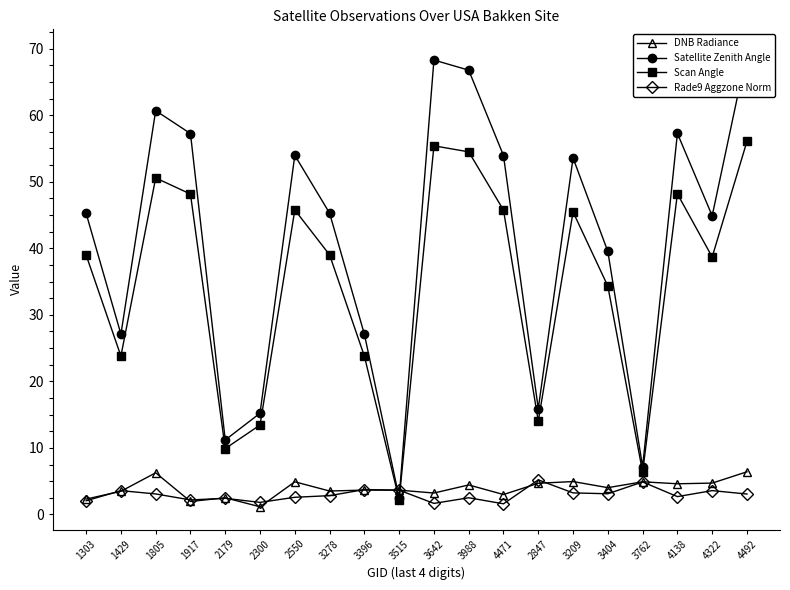

Reading left to right, transcribe all the data shown in this chart.

DNB Radiance: 1303=2.3	1429=3.5	1805=6.3	1917=2.0	2179=2.5	2300=1.2	2550=4.9	3278=3.5	3396=3.7	3515=3.7	3642=3.2	3988=4.4	4471=3.0	2847=4.7	3209=4.9	3404=4.0	3762=4.9	4138=4.6	4322=4.7	4492=6.4
Satellite Zenith Angle: 1303=45.2	1429=27.1	1805=60.7	1917=57.2	2179=11.2	2300=15.2	2550=54.0	3278=45.3	3396=27.1	3515=2.5	3642=68.3	3988=66.8	4471=53.9	2847=15.9	3209=53.6	3404=39.5	3762=7.2	4138=57.3	4322=44.9	4492=69.5
Scan Angle: 1303=39.0	1429=23.8	1805=50.6	1917=48.1	2179=9.9	2300=13.4	2550=45.8	3278=39.0	3396=23.8	3515=2.2	3642=55.4	3988=54.5	4471=45.7	2847=14.0	3209=45.5	3404=34.3	3762=6.4	4138=48.2	4322=38.7	4492=56.1
Rade9 Aggzone Norm: 1303=2.1	1429=3.6	1805=3.1	1917=2.2	2179=2.4	2300=1.8	2550=2.6	3278=2.8	3396=3.7	3515=3.7	3642=1.7	3988=2.5	4471=1.6	2847=5.2	3209=3.2	3404=3.1	3762=4.9	4138=2.7	4322=3.6	4492=3.1